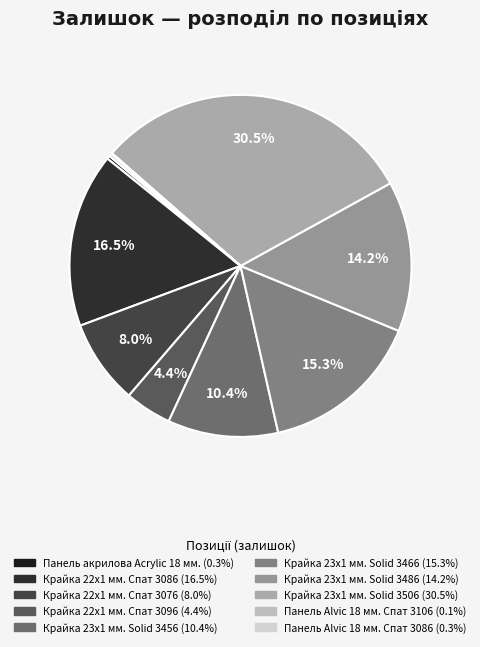

Which slice is the largest?

Крайка 23x1 мм. Solid 3506